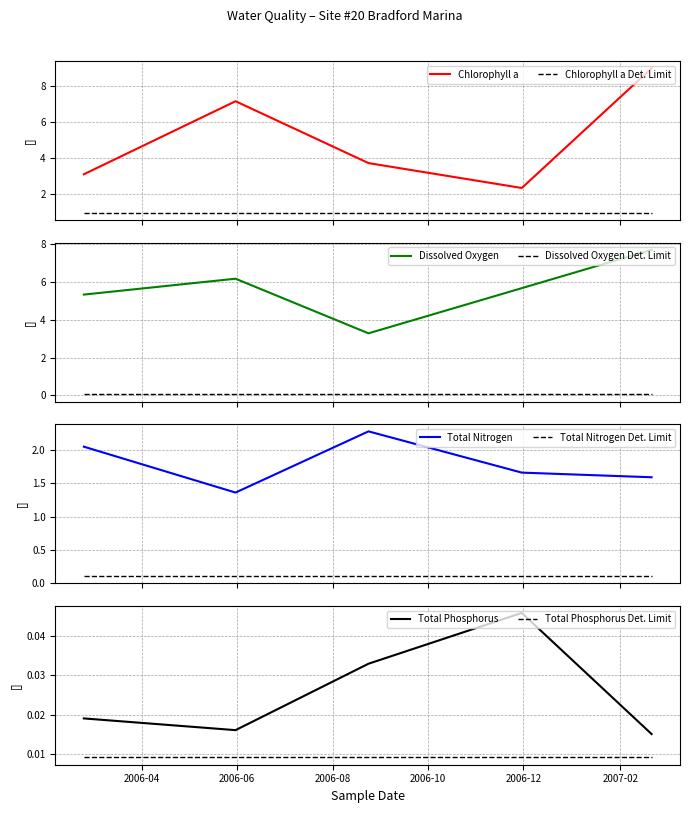

Reading left to right, list all the values displayed in this chart.

Chlorophyll a: 3.1	7.1	3.7	2.3	9.0
Dissolved Oxygen: 5.3	6.2	3.3	5.7	7.7
Total Nitrogen: 2.0	1.4	2.3	1.7	1.6
Total Phosphorus: 0.0	0.0	0.0	0.0	0.0